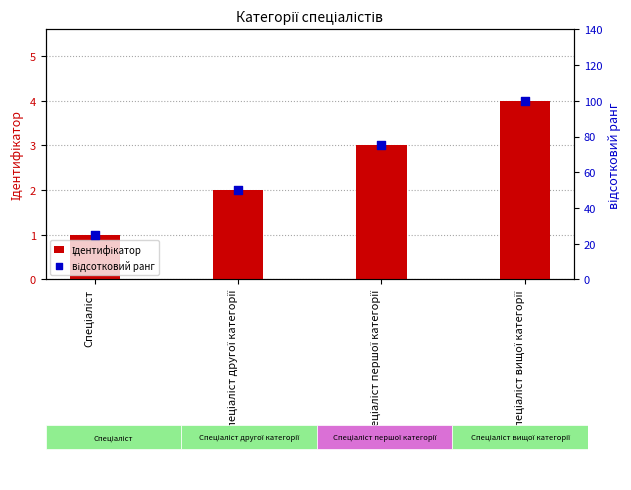

At how many categories does at least one series exceed 68?

2